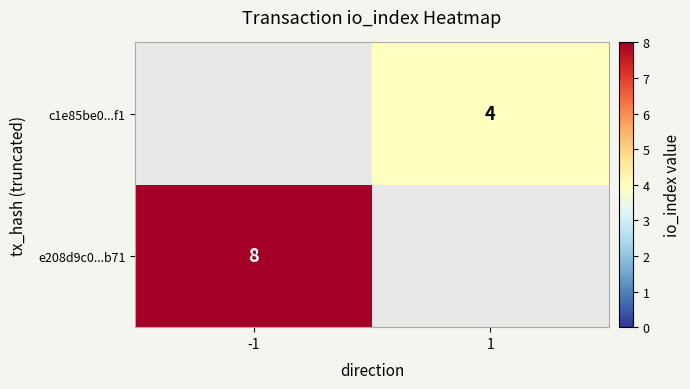

At how many categories does at least one series exceed 4?

1